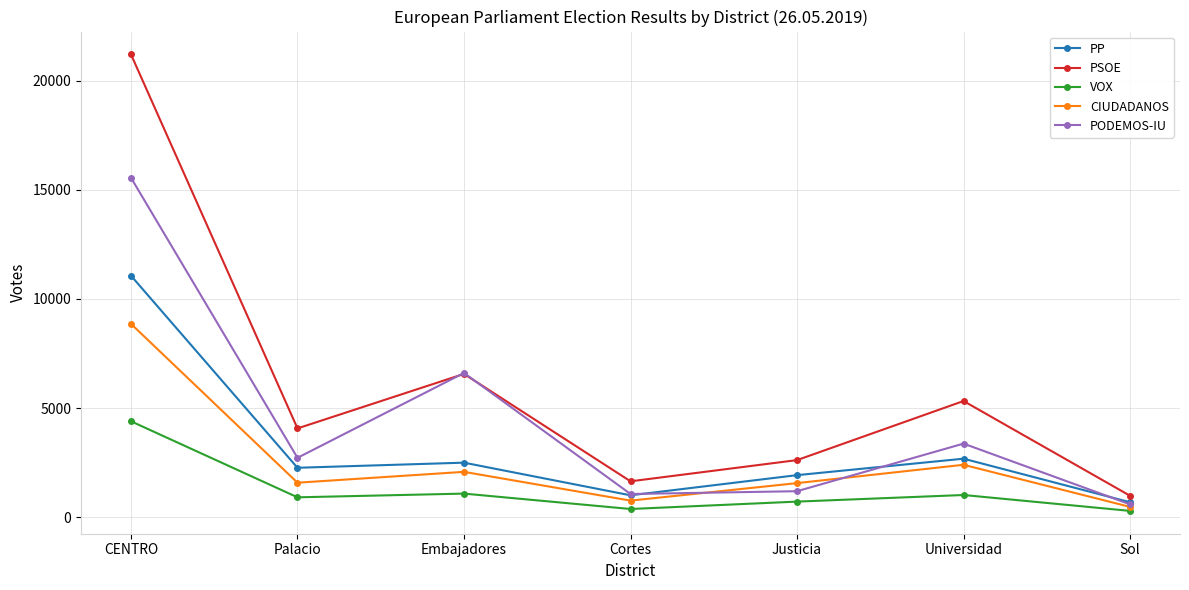

The value of CIUDADANOS at Universidad is 2402. True or false?

True